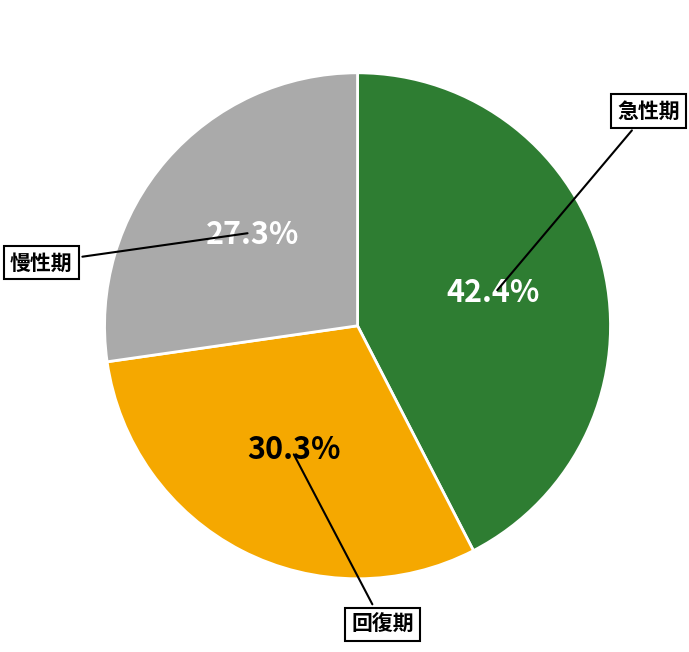

Is there a majority slice in this chart?

No